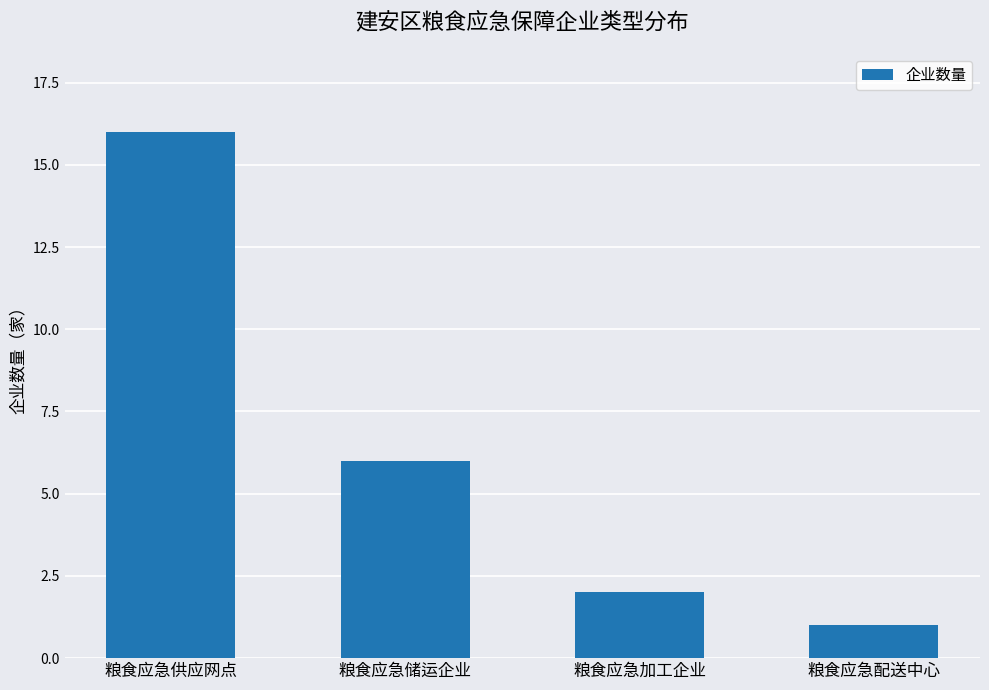

Count the number of categories in the chart.

4